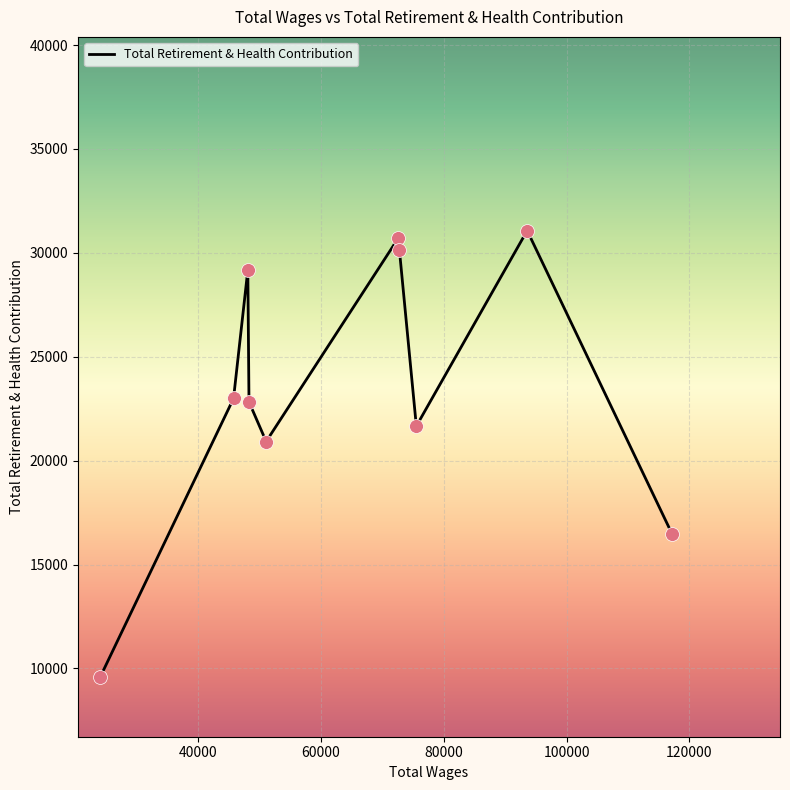

What is the maximum value shown in the chart?

31070